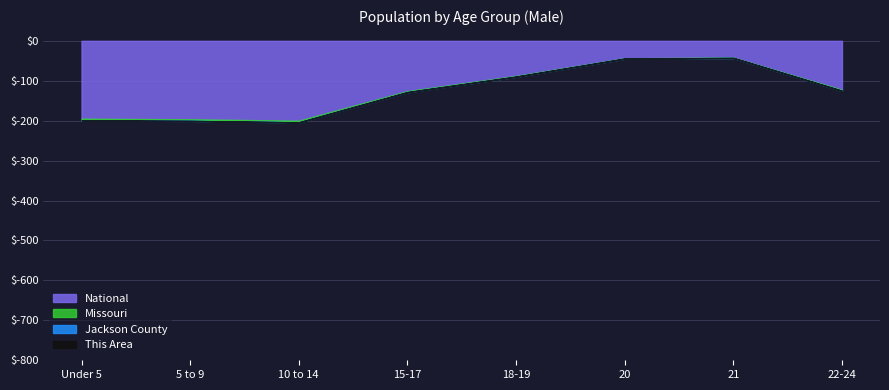

True or false: This Area (Male) and Jackson County (Male) cross at least once.

False